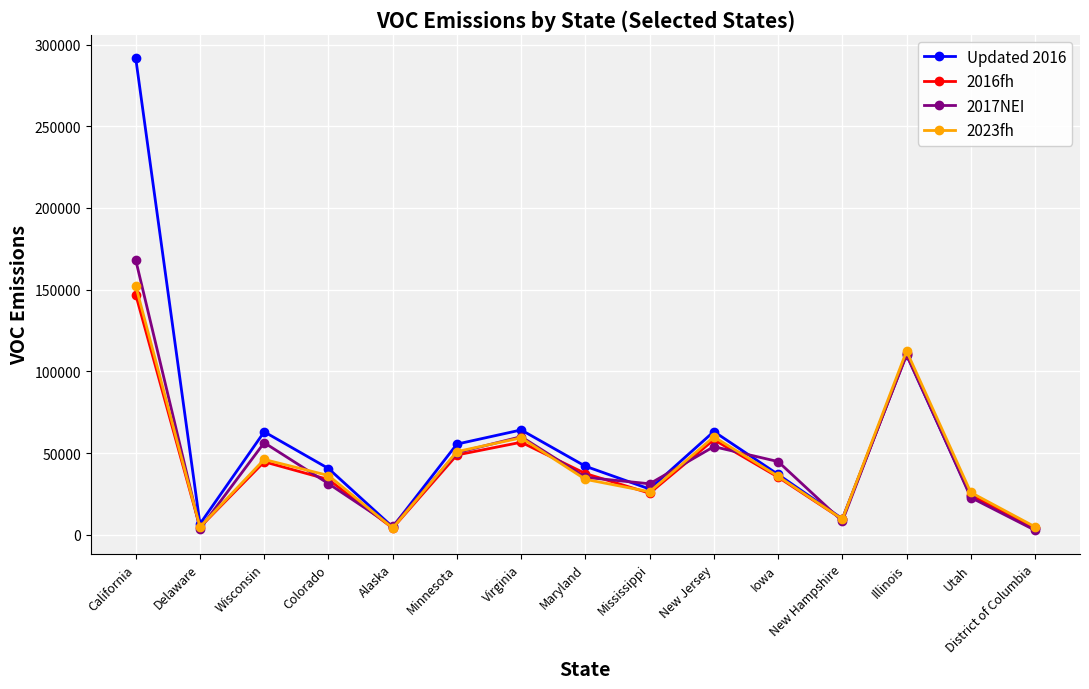

What is the maximum value shown in the chart?

291534.4